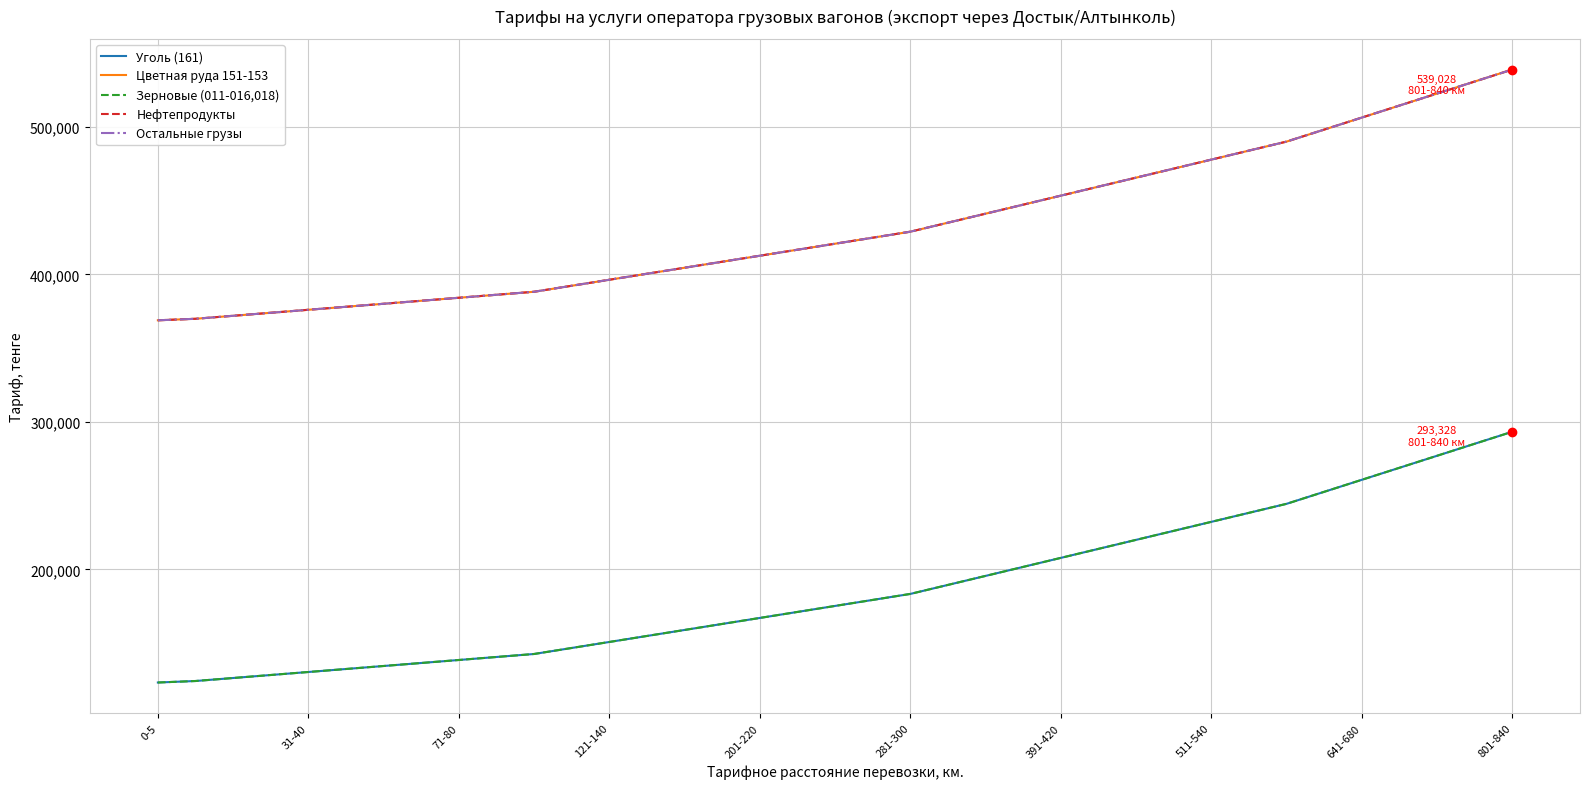

What is the difference between the maximum and minimum values in the Остальные грузы series?

170089